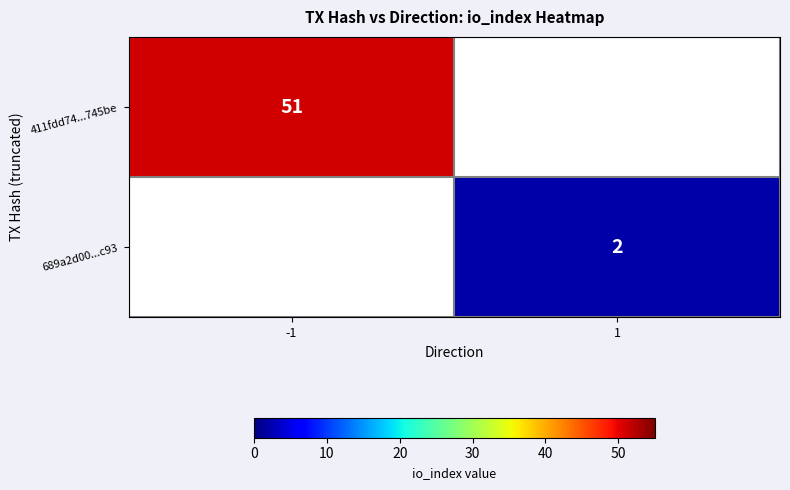

Is it true that 411fdd74...745be equals 36 at -1?

False